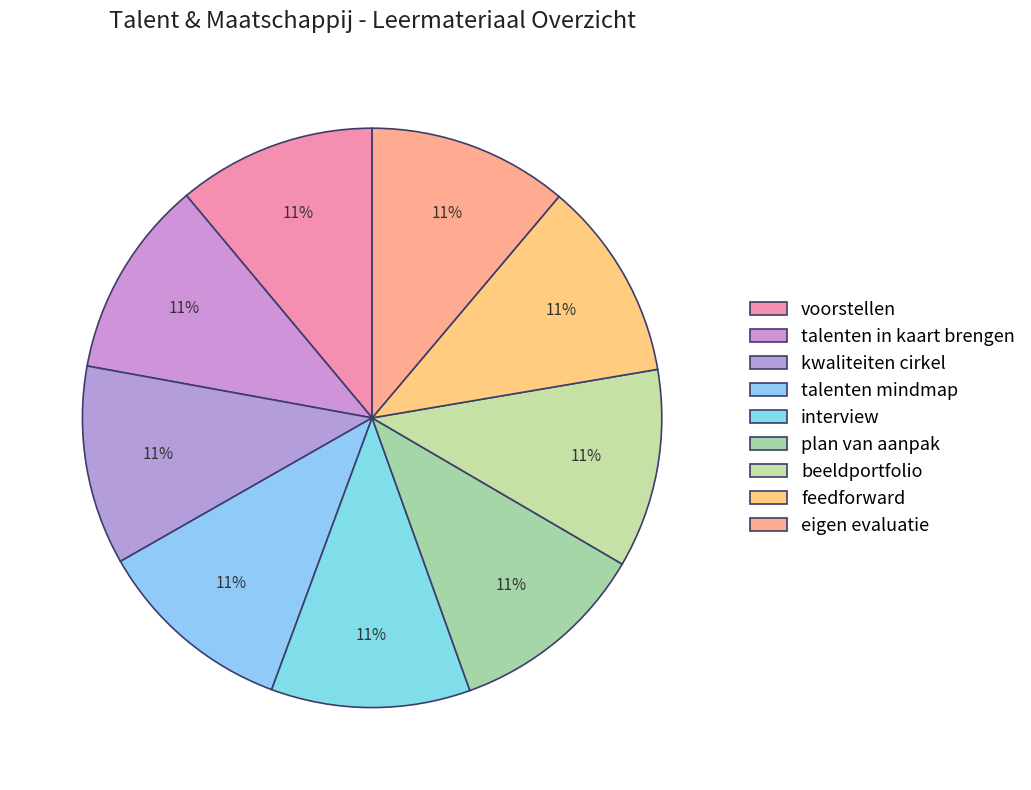

Does eigen evaluatie represent more than half of the total?

No